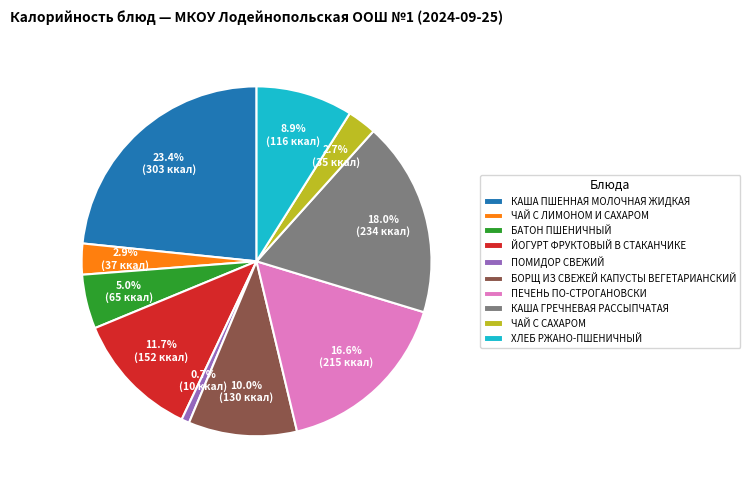

To the nearest percent, what is the average slice percentage?

10%